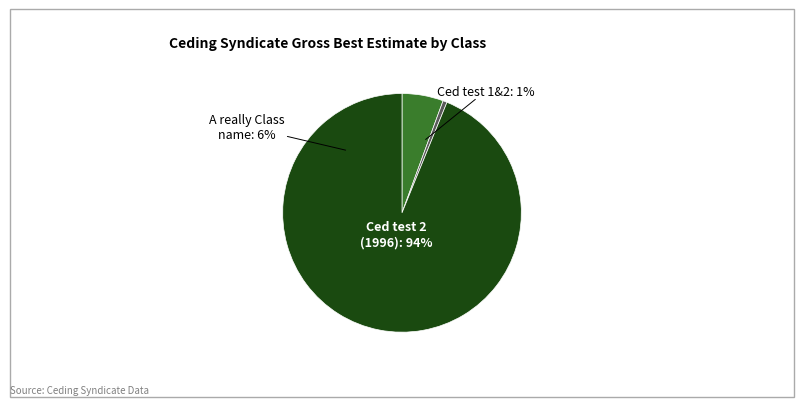

What percentage is the A really Class name (Ced test 1) slice, to the nearest percent?

6%